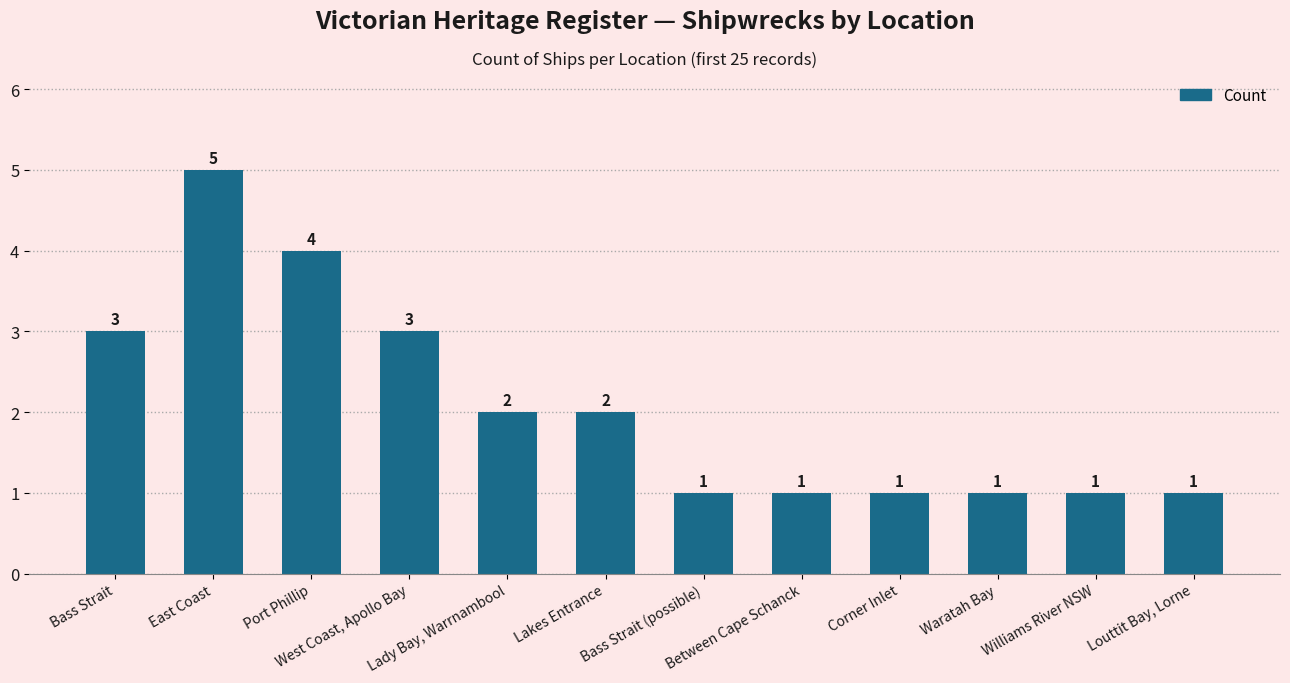

What is the value of the 8th bar from the left?

1